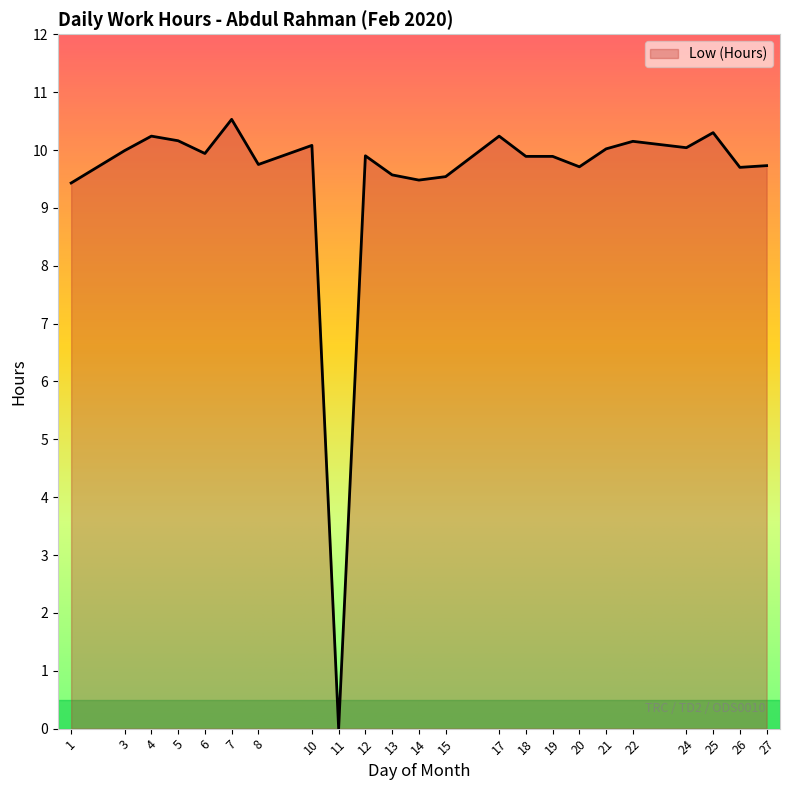

Which label corresponds to the smallest value in the chart?

11